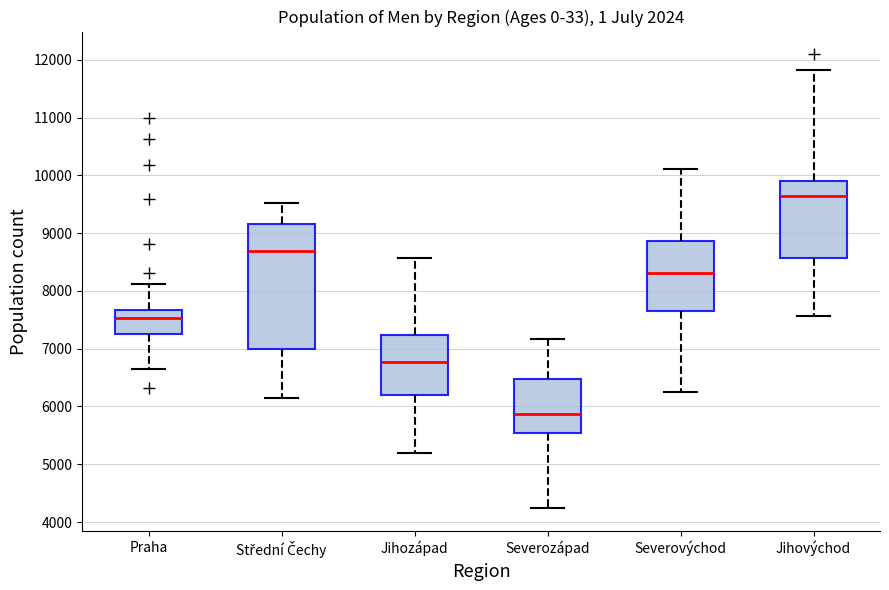

Where does the lower whisker of the box for Střední Čechy end on the y-axis? The values are not printed on the chart, so give them approximately, as read against the axis.

6100